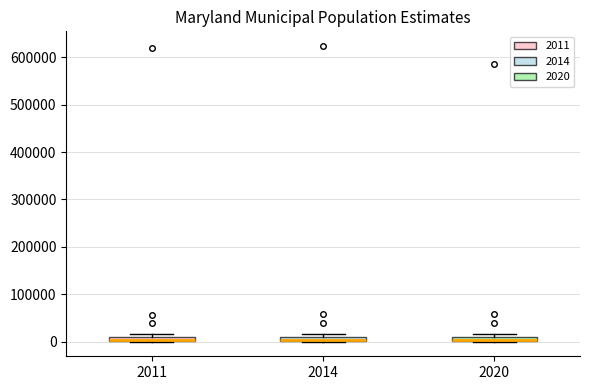

Where is the upper edge of the box at x = 2014 on the y-axis? The values are not printed on the chart, so give them approximately, as read against the axis.

10000